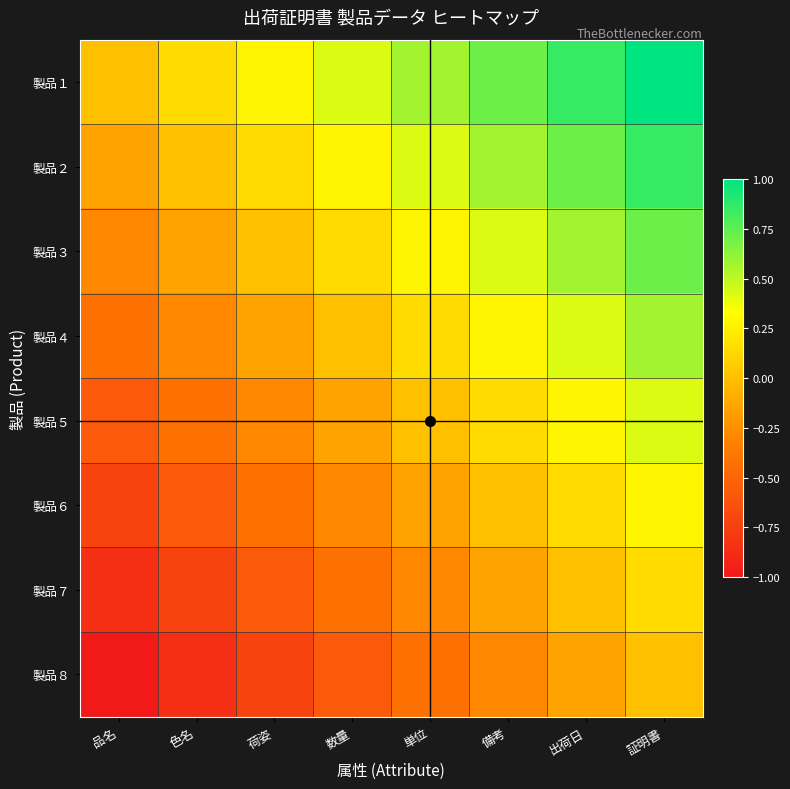

At which category is the sum across all series the highest?

証明書